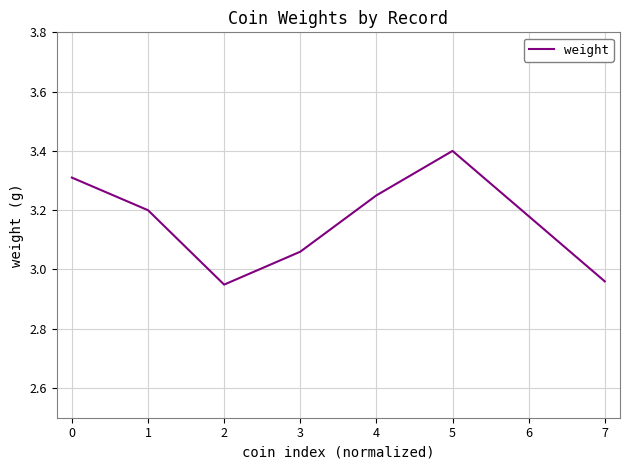

What is the ratio of the value at 6 to the value at 4?

1.0